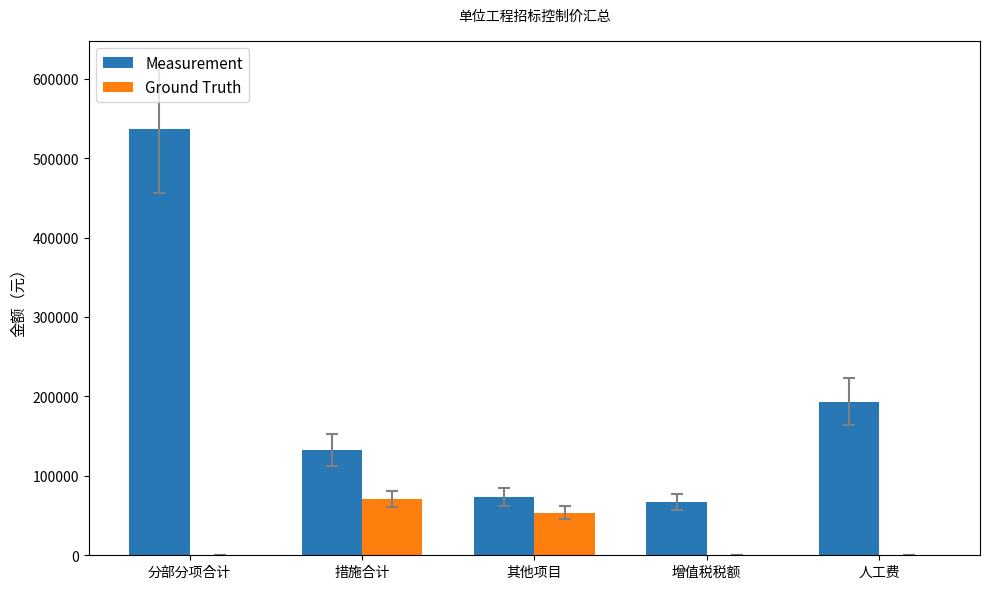

What is the greatest value displayed?

536365.3